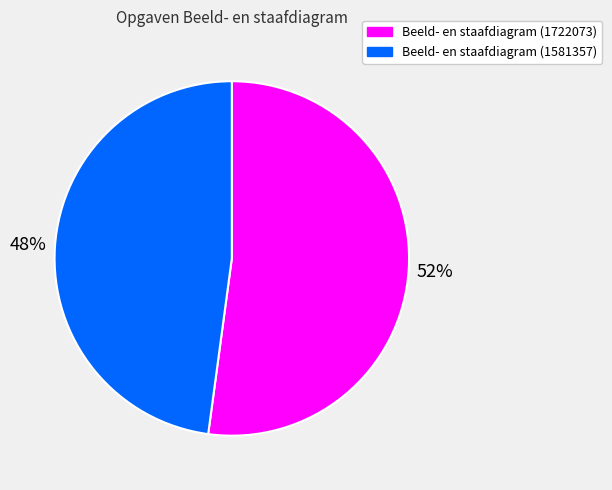

What percentage is the Beeld- en staafdiagram (1581357) slice, to the nearest percent?

48%